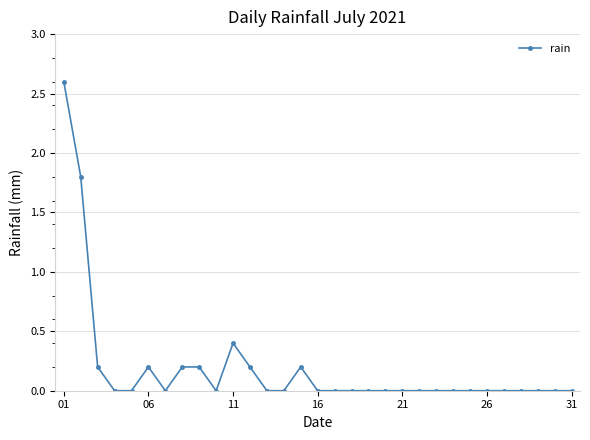

True or false: the data has more than 0 interior local peaks.

True